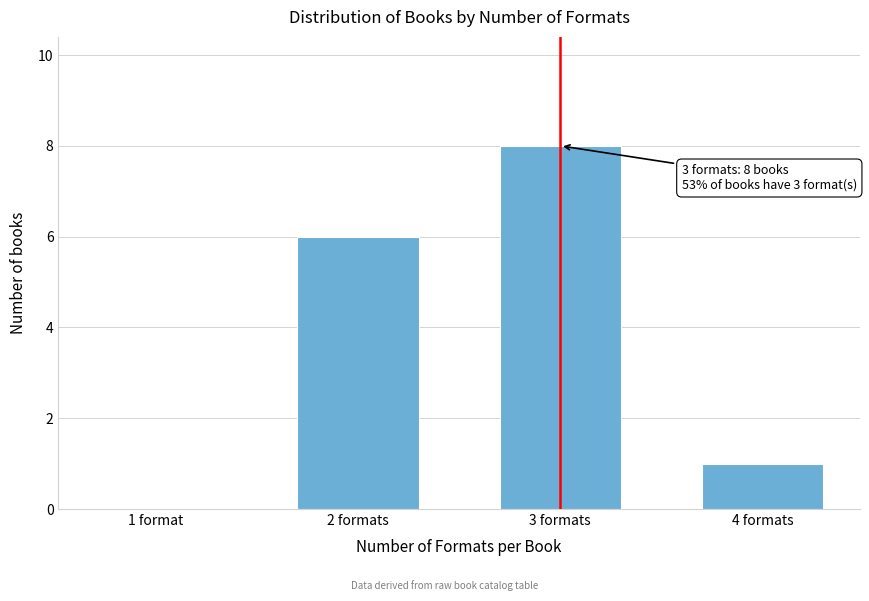

Reading right to left, transcribe all the data shown in this chart.

4 formats=1	3 formats=8	2 formats=6	1 format=0